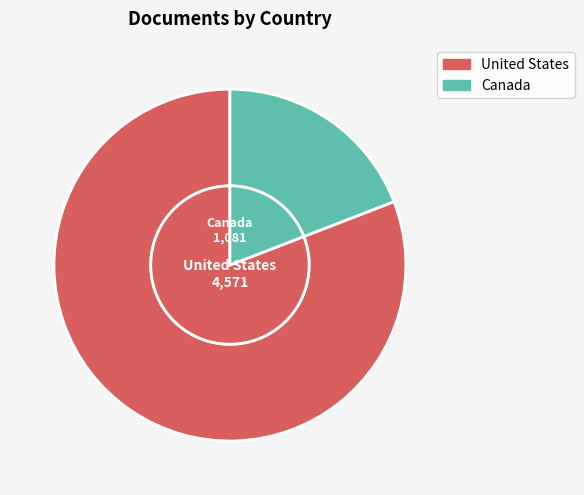

Combined, do Canada and United States account for over 50%?

Yes